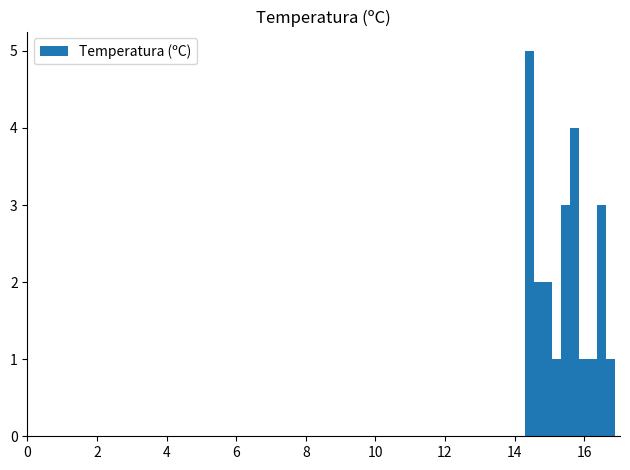

Read against the x-axis, roughly where is the centre of the tallest bar?

14.4